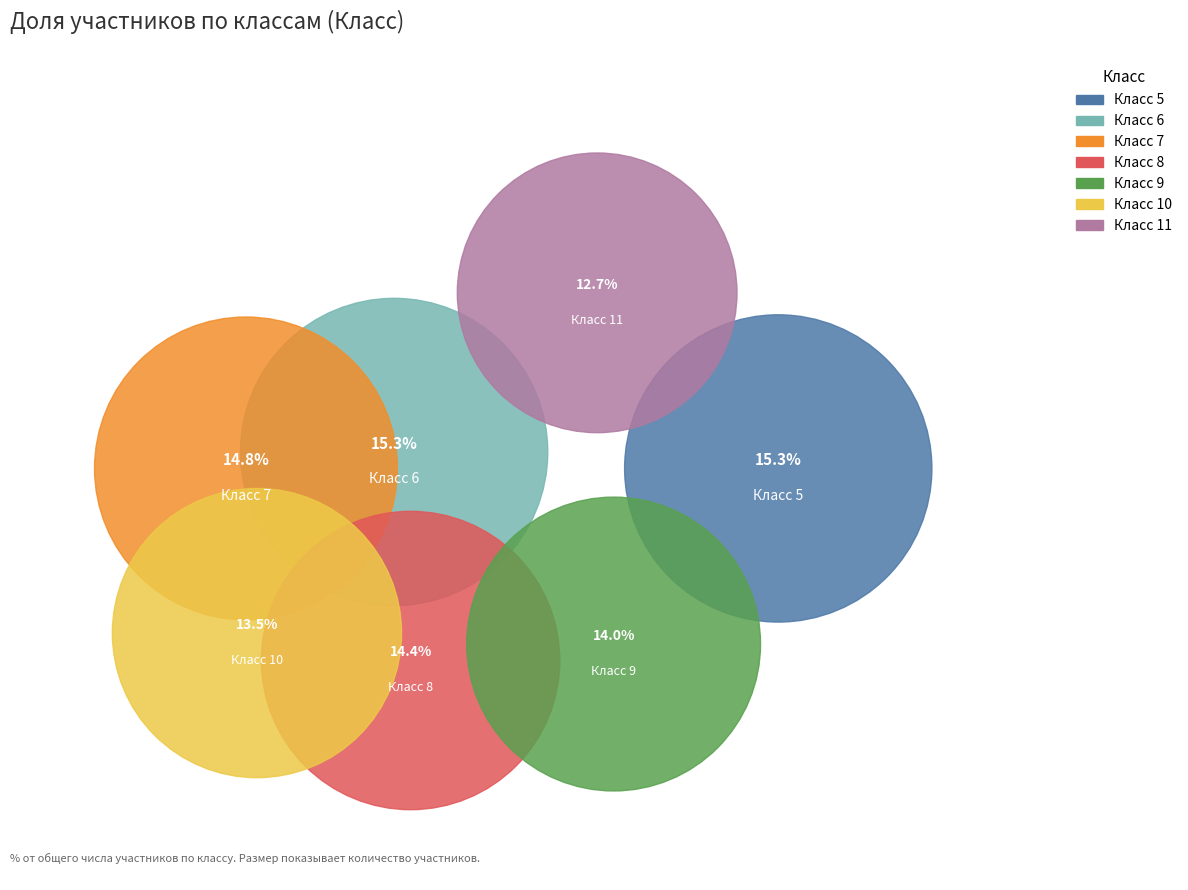

The 11 slice represents 27% of the pie. True or false?

False